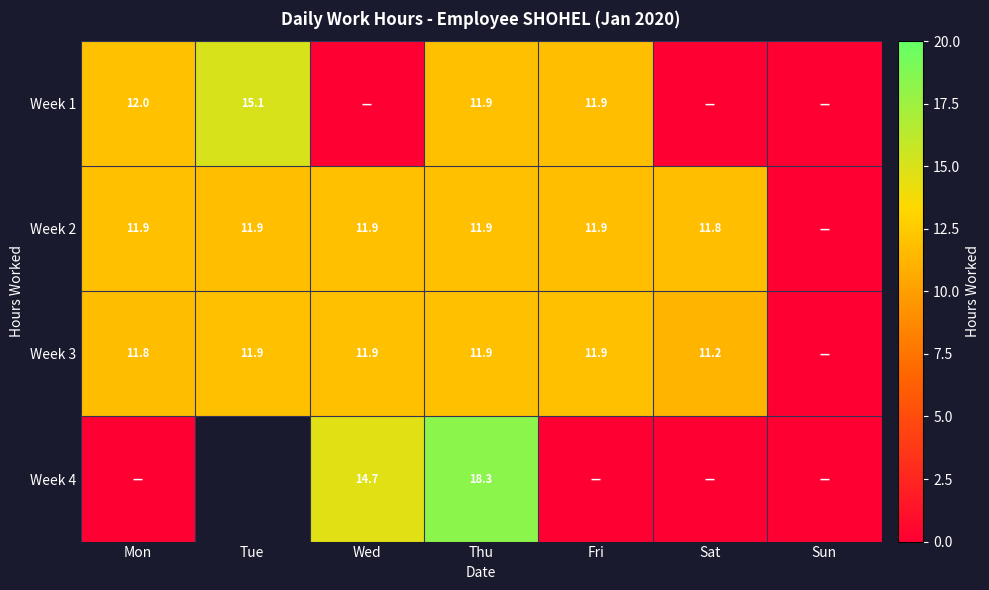

Is it true that Week 4 equals 0.0 at Sat?

True